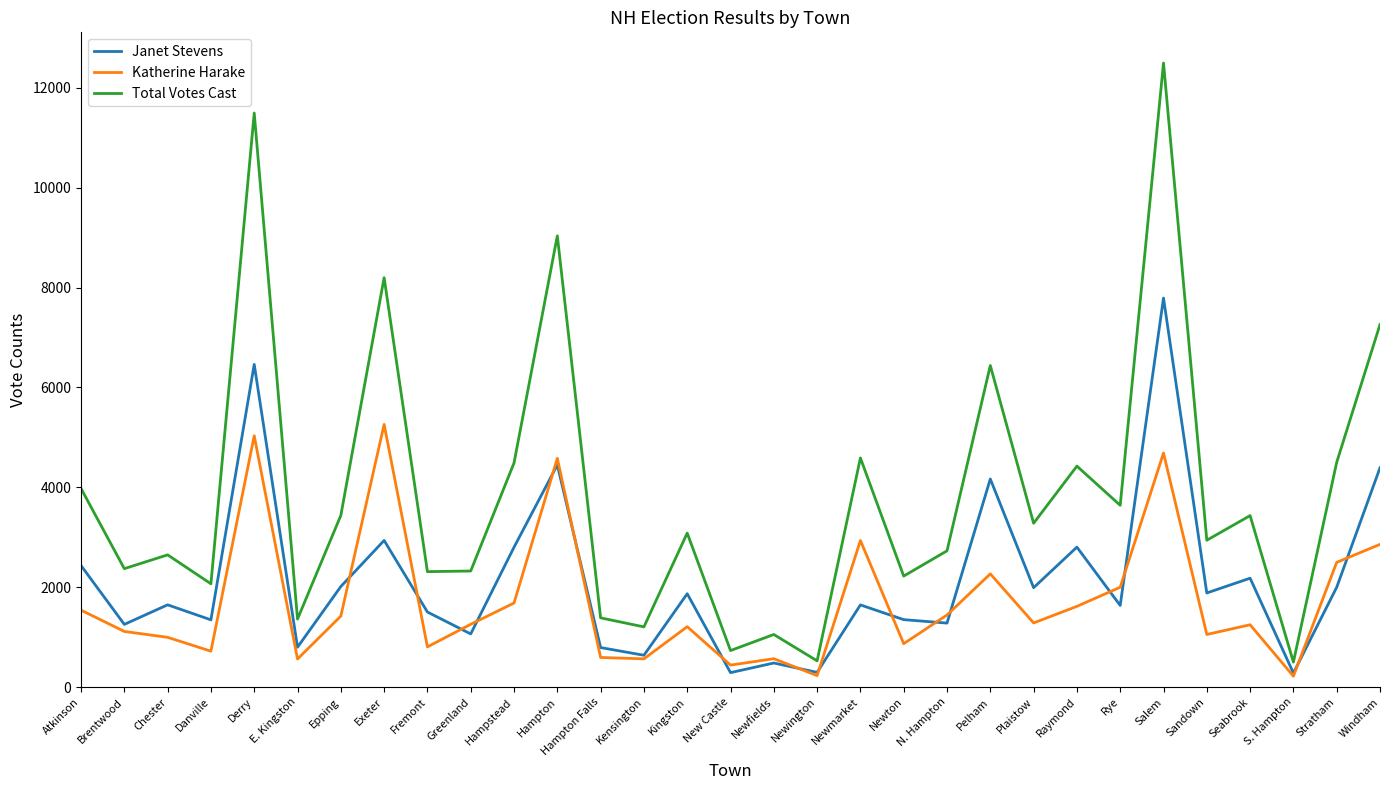

True or false: Total Votes Cast and Katherine Harake intersect in this chart.

False